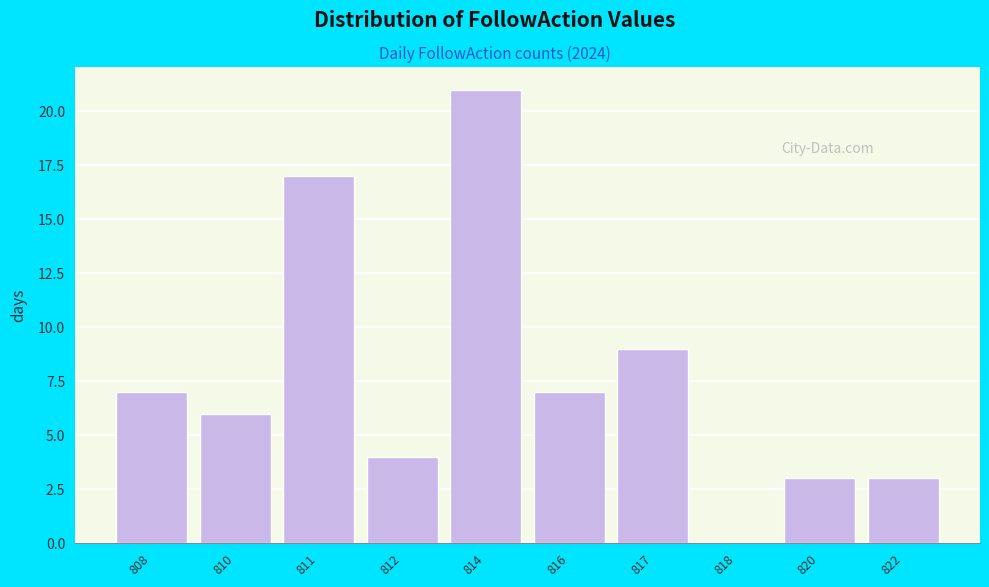

Reading left to right, list all the values displayed in this chart.

808=7	810=6	811=17	812=4	814=21	816=7	817=9	818=0	820=3	822=3